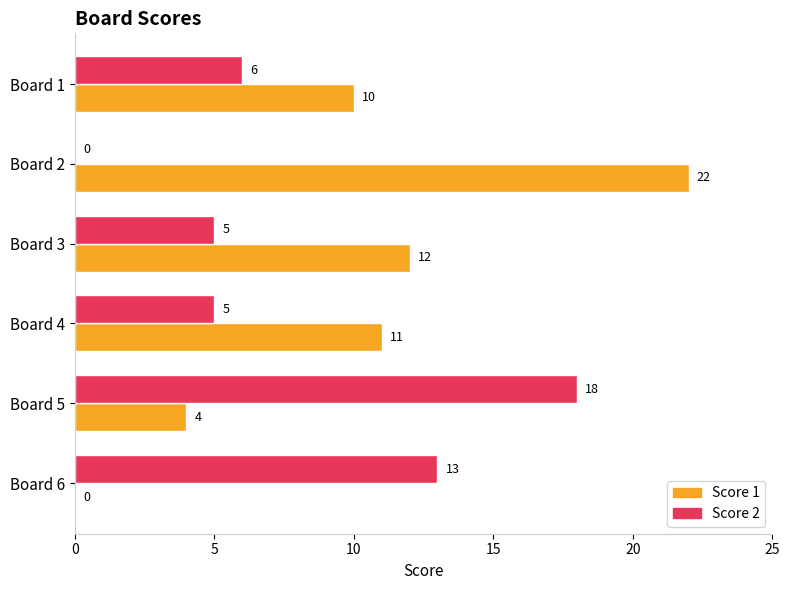

Which category has the highest value in the Score 2 series?

Board 5